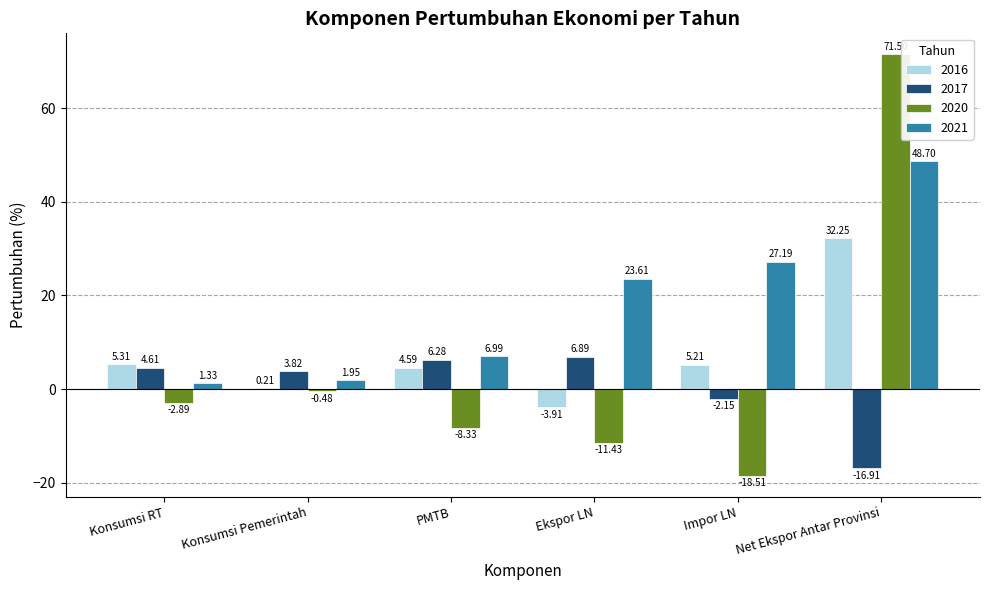

What is the total value across all series at Ekspor LN?

15.2